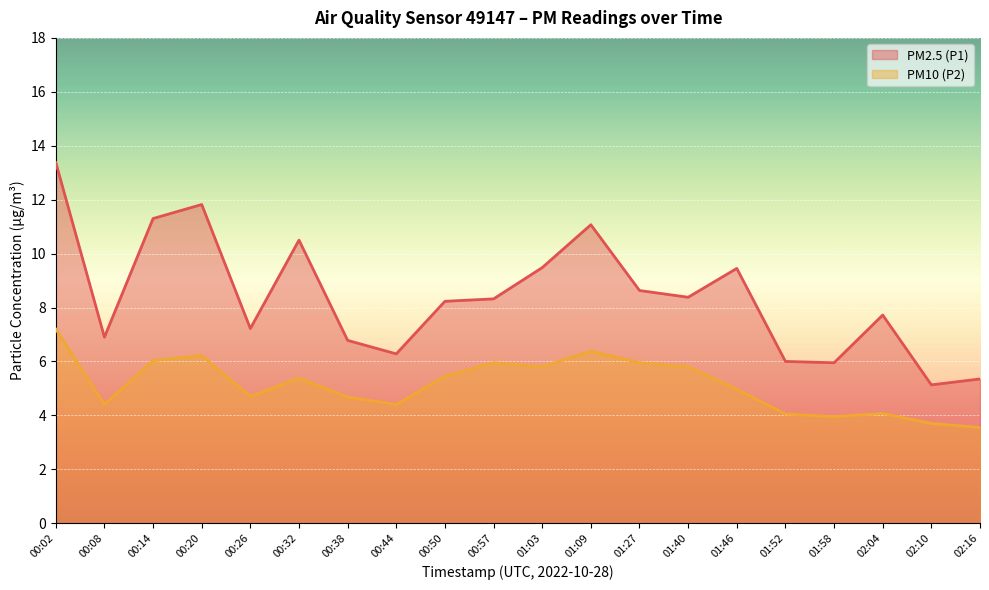

What is the label of the 8th point from the left?

00:44